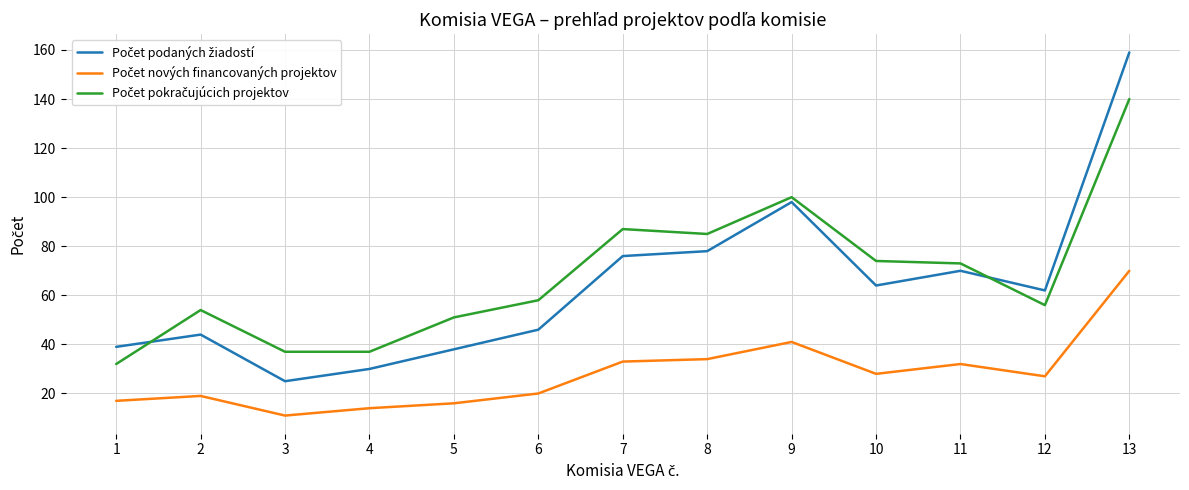

What is the spread (max minus min) of values at 2?

35